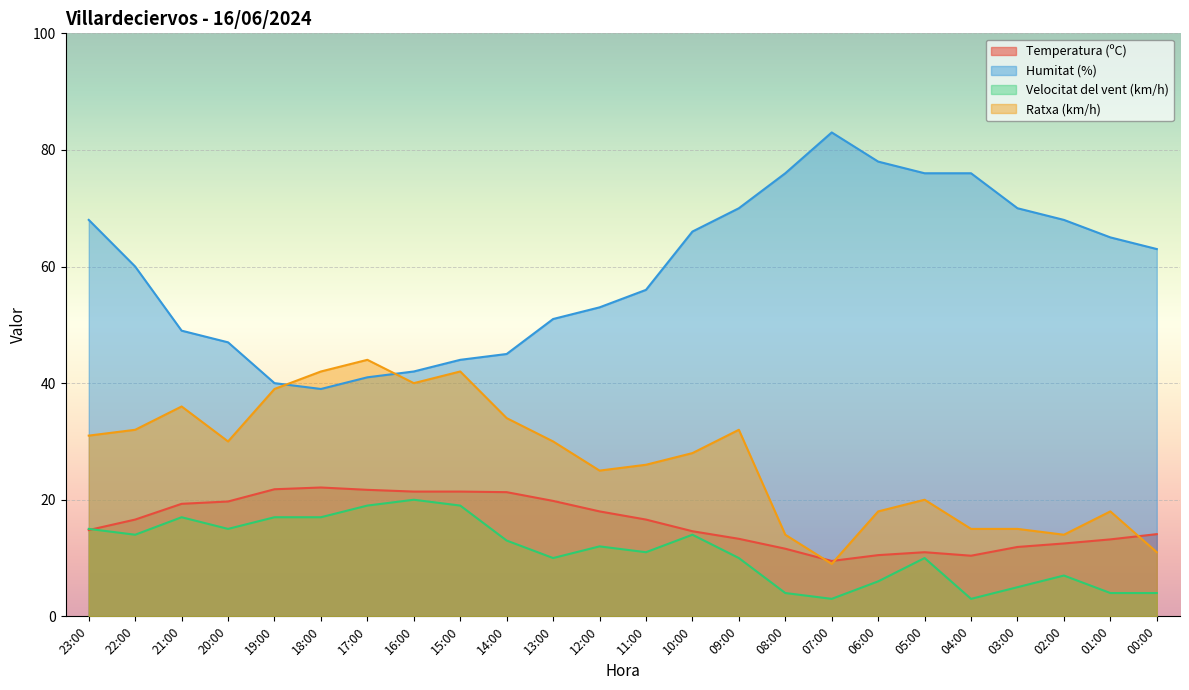

How many lines are shown in the chart?

4